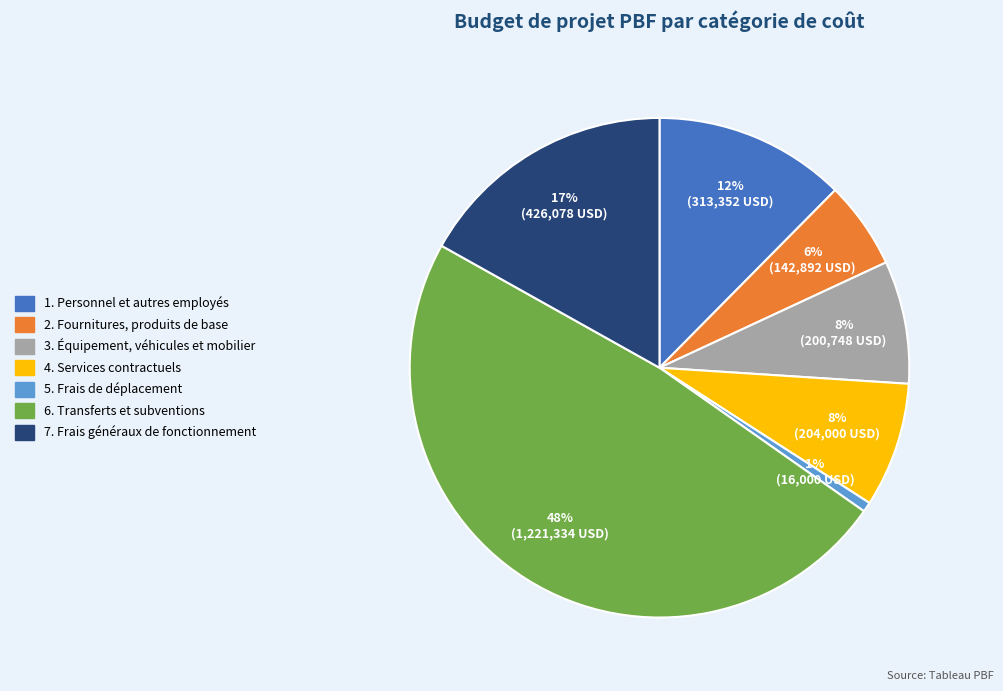

Which has a higher value, 3. Équipement, véhicules et mobilier or 5. Frais de déplacement?

3. Équipement, véhicules et mobilier